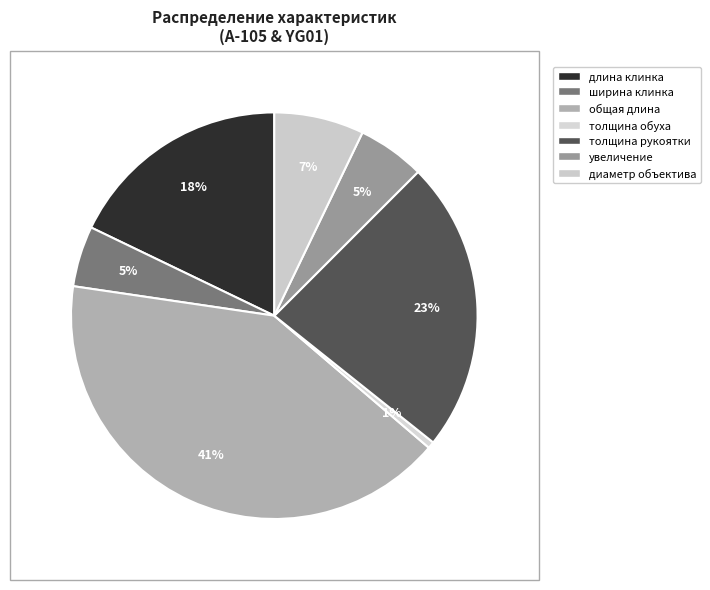

To the nearest percent, what is the combined percentage of толщина рукоятки and ширина клинка?

28%